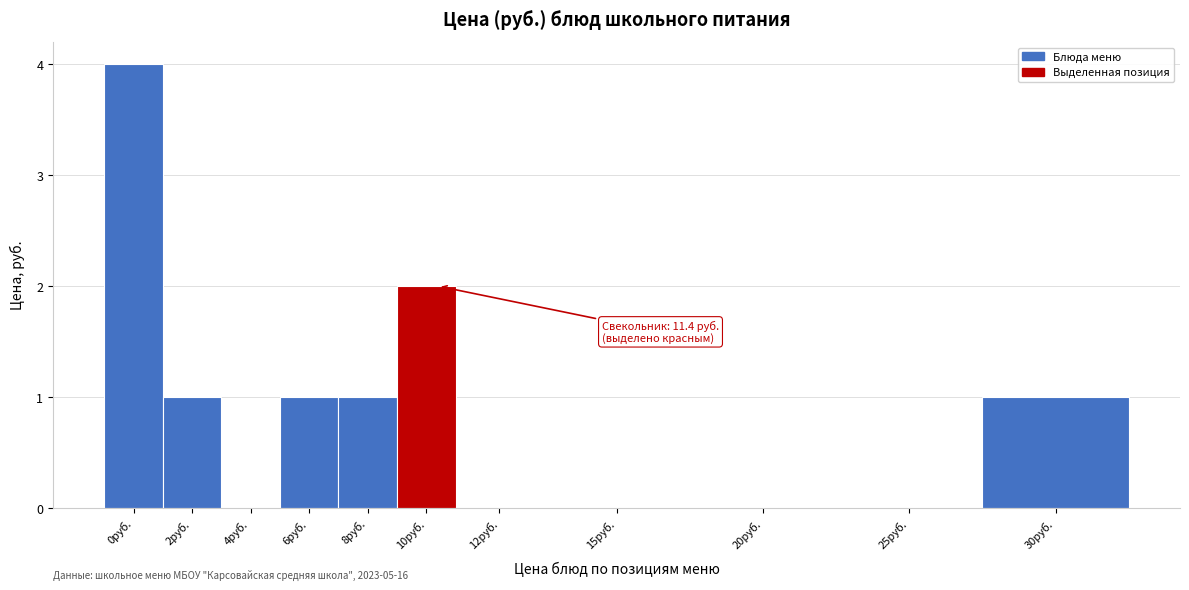

Reading right to left, extract all data points from this chart.

30руб.=1	25руб.=0	20руб.=0	15руб.=0	12руб.=0	10руб.=2	8руб.=1	6руб.=1	4руб.=0	2руб.=1	0руб.=4